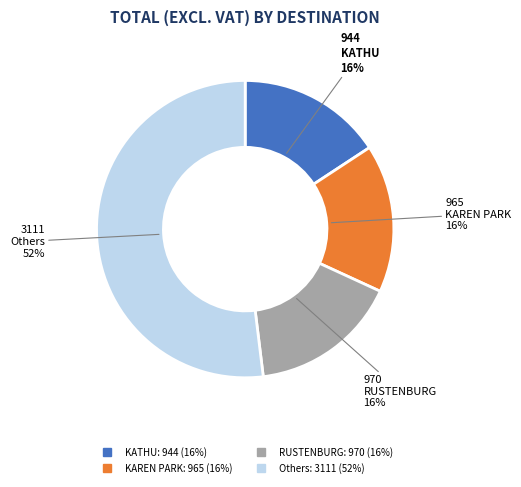

To the nearest percent, what is the difference between the largest and smallest slice percentages?

36%